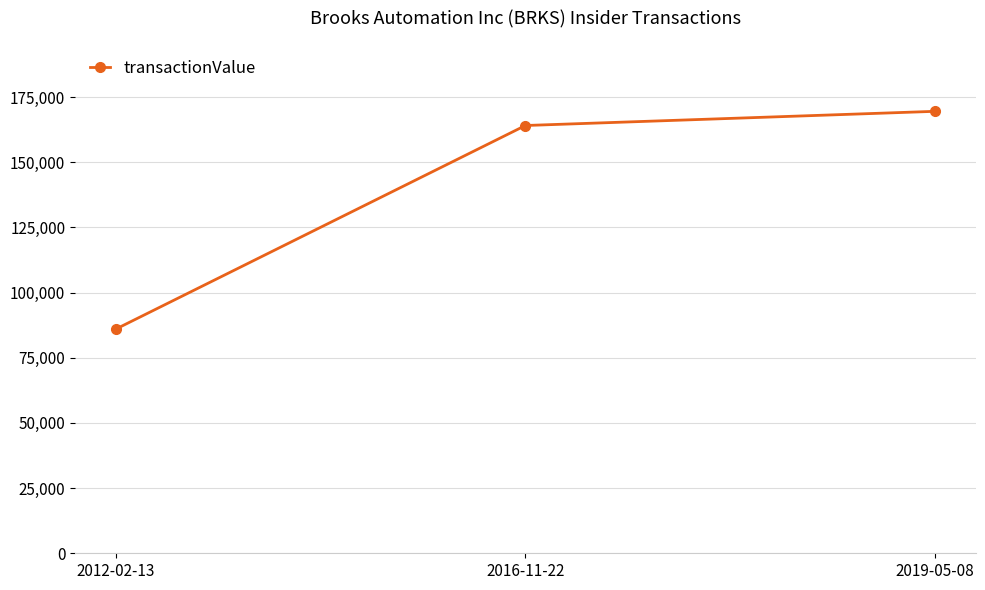

How many distinct data groups are displayed?

1